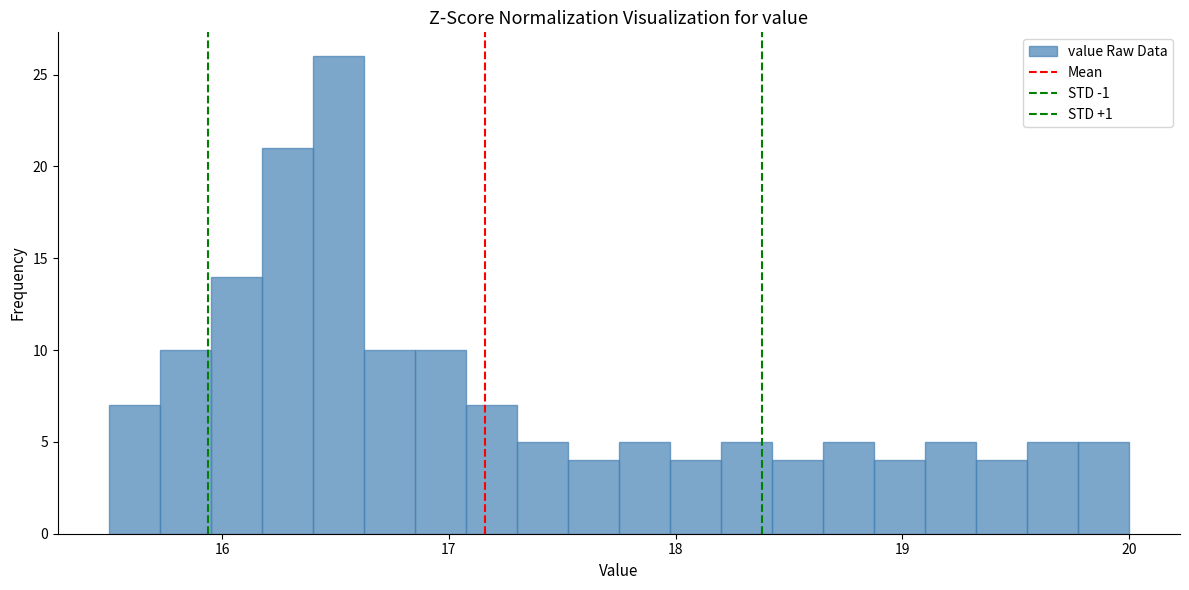

Read against the x-axis, roughly where is the centre of the tallest bar?

16.5